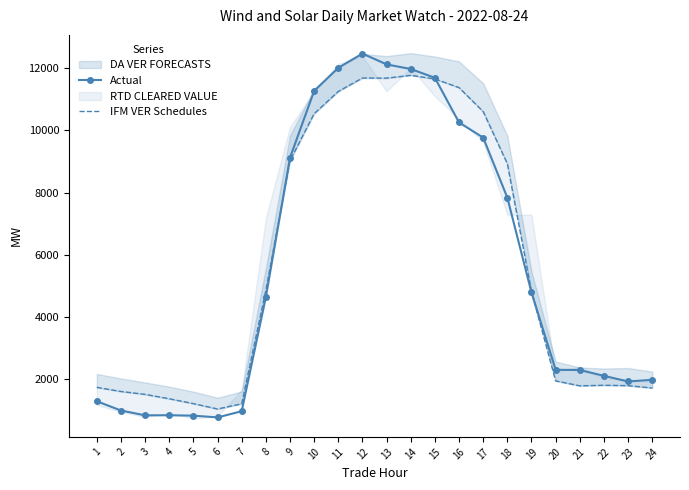

The value of Actual at 16 is 3285.9. True or false?

False